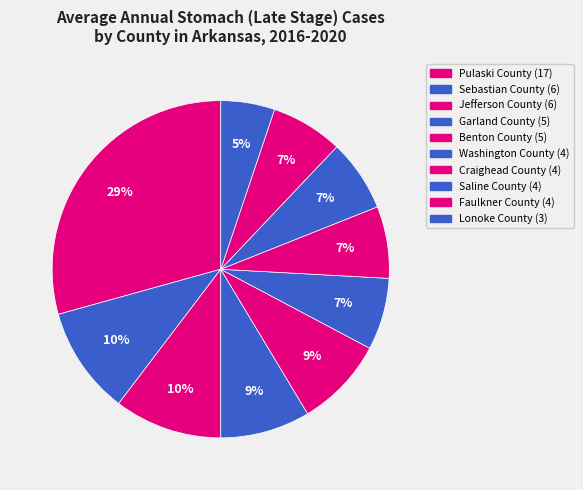

To the nearest percent, what is the combined percentage of Lonoke County and Pulaski County?

34%